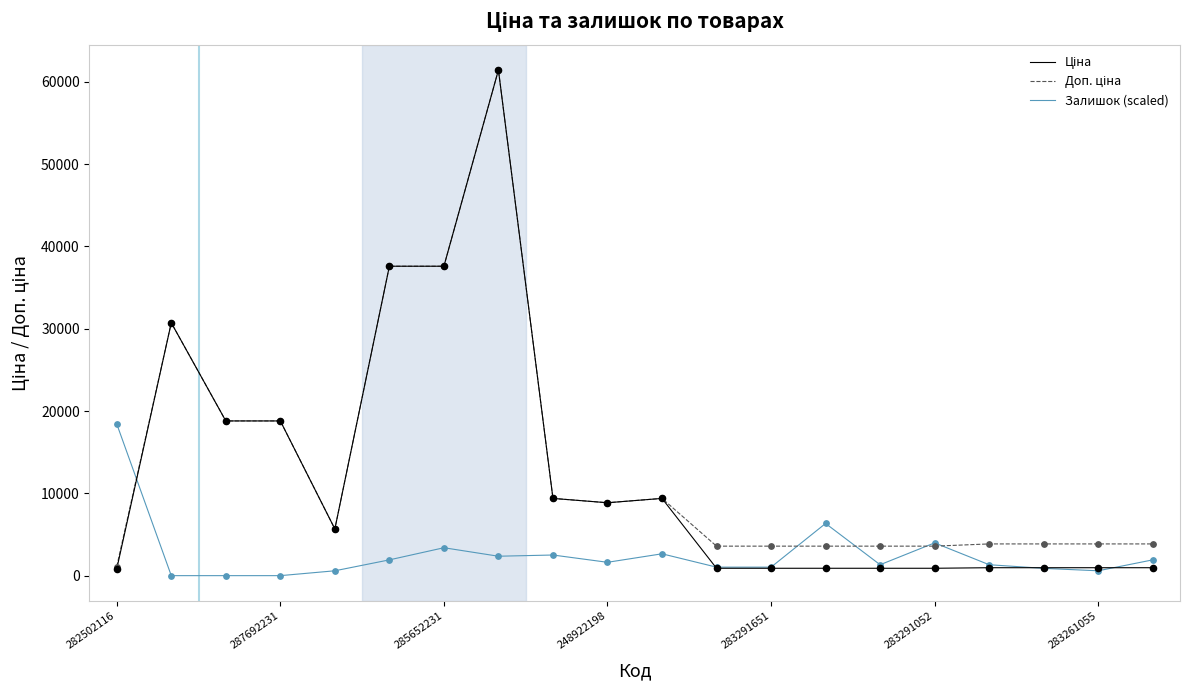

What is the maximum value for Залишок (scaled)?

18430.3